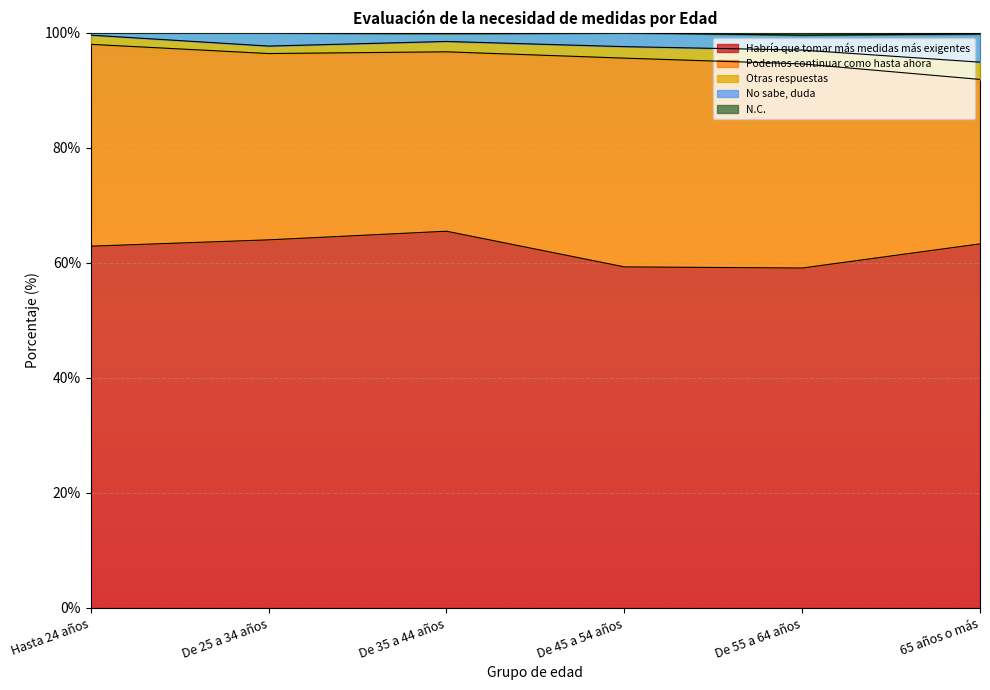

True or false: Habría que tomar más medidas más exigentes has a value of 31.2 at De 35 a 44 años.

False